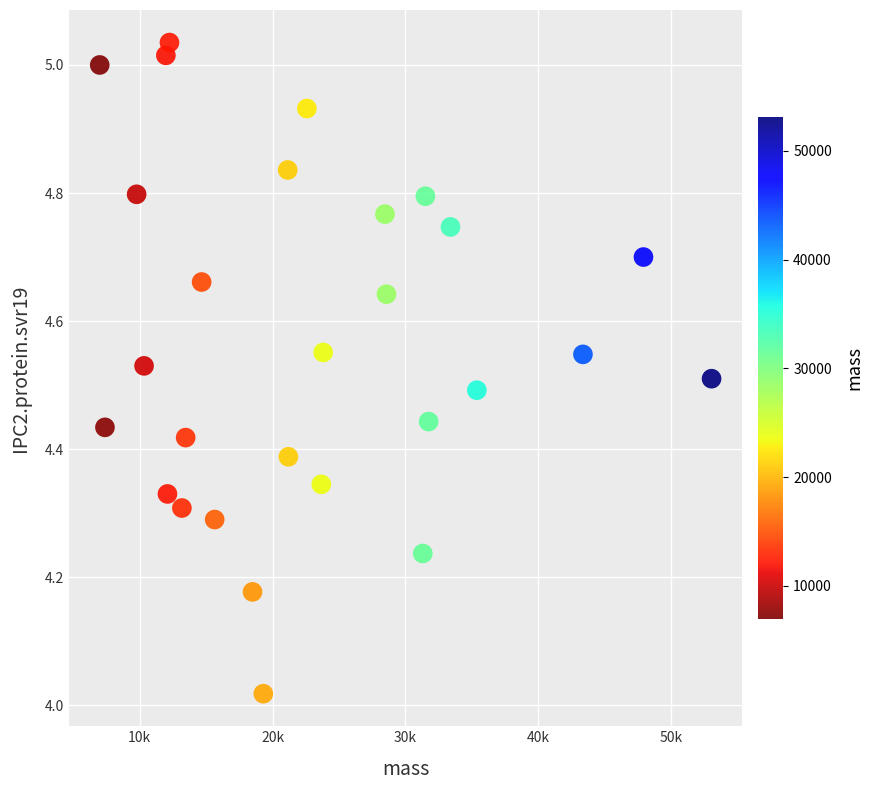

What is the range of Y values (max minus min)?

1.0